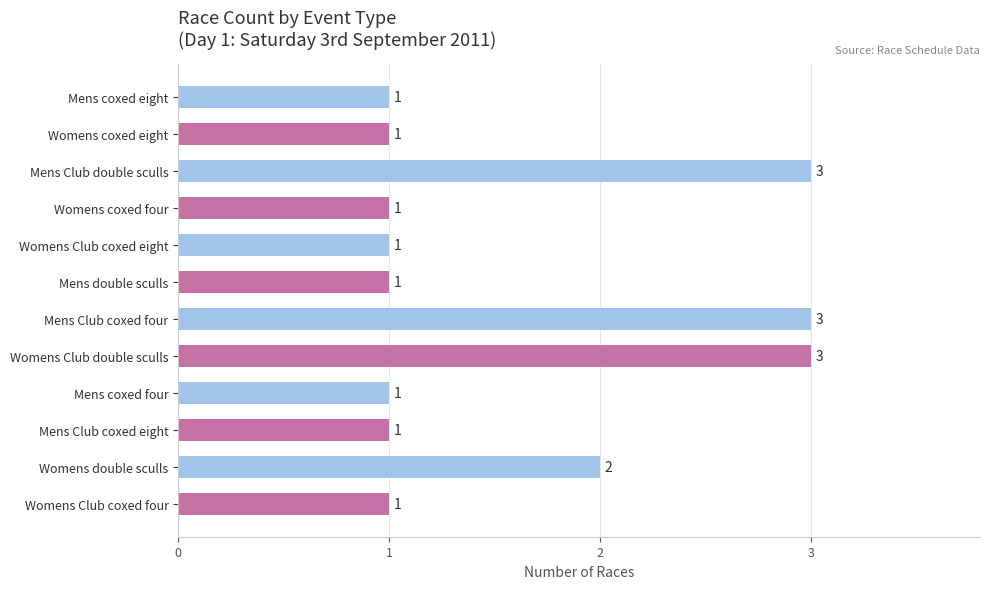

Reading bottom to top, transcribe all the data shown in this chart.

Womens Club coxed four=1	Womens double sculls=2	Mens Club coxed eight=1	Mens coxed four=1	Womens Club double sculls=3	Mens Club coxed four=3	Mens double sculls=1	Womens Club coxed eight=1	Womens coxed four=1	Mens Club double sculls=3	Womens coxed eight=1	Mens coxed eight=1